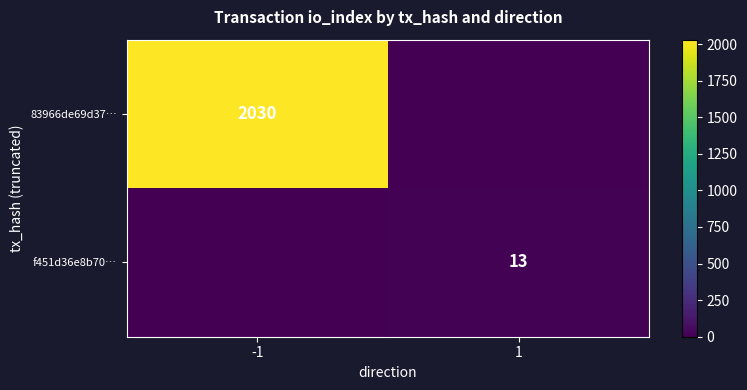

True or false: 83966de69d37… has a value of 671 at -1.

False